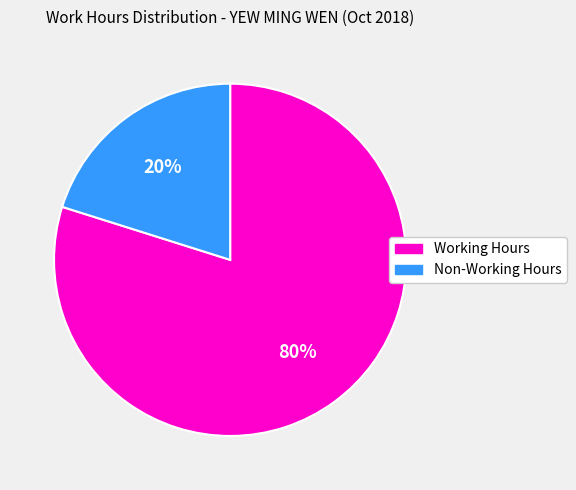

Count the number of slices in the pie.

2